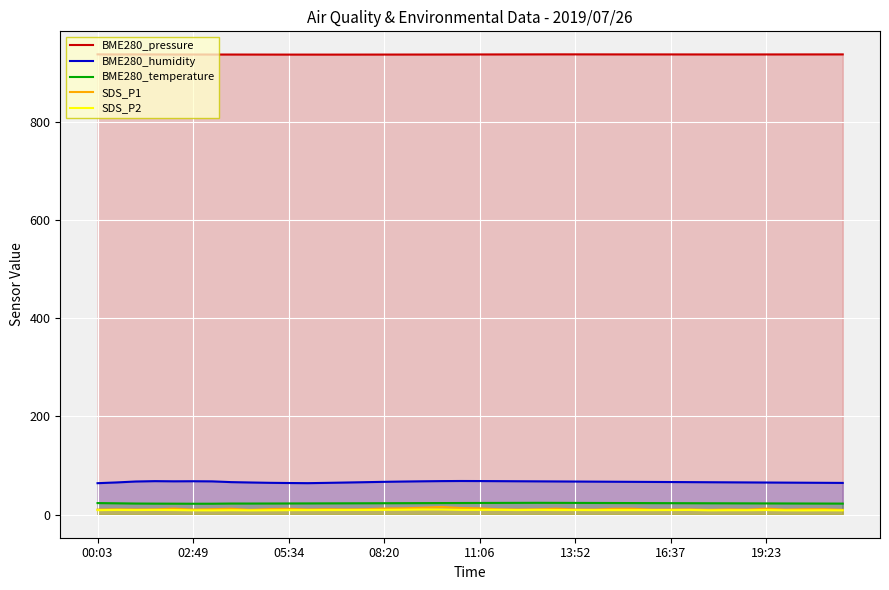

In SDS_P1, how many points are lower than both neighbors (excluding endpoints)?

11